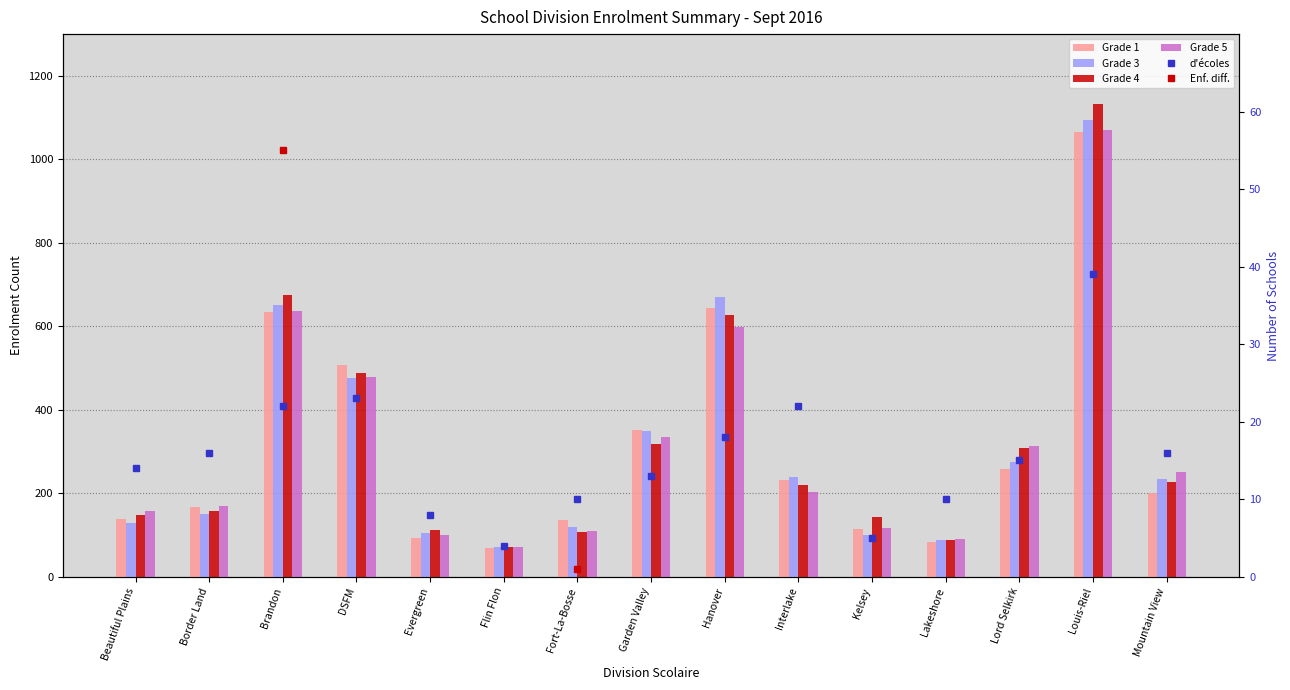

What are all the series names shown in the legend?

Grade 1, Grade 3, Grade 4, Grade 5, d'écoles, Enf. diff.